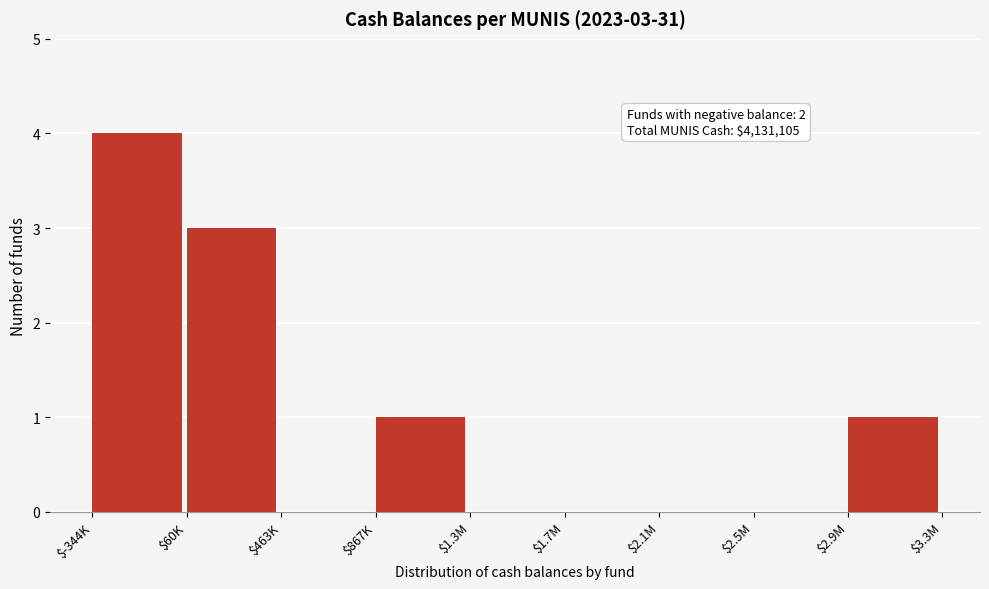

At which category does the chart reach its peak across all series?

$-344K